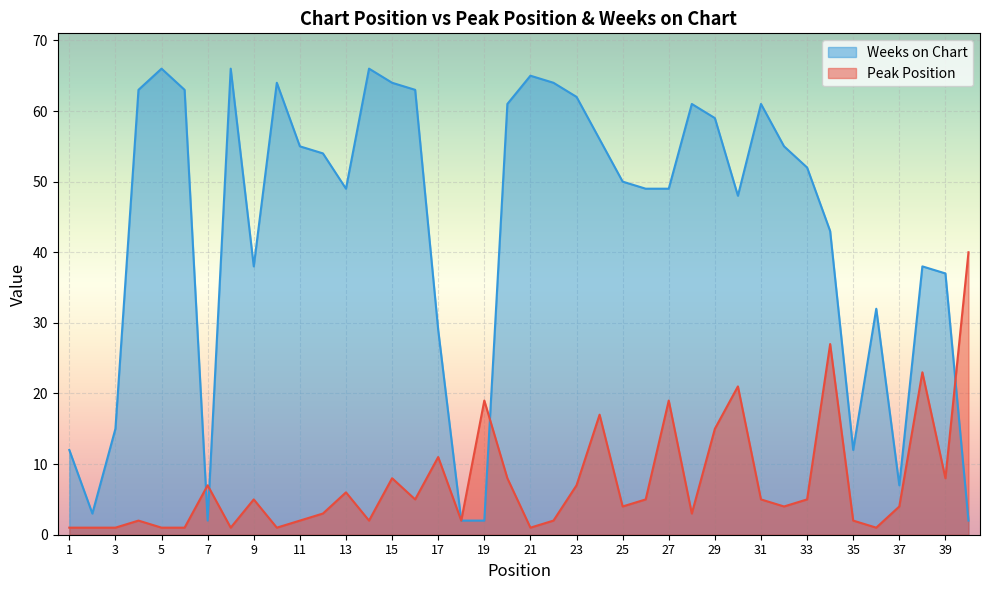

Is it true that Peak Position equals 14 at 15?

False